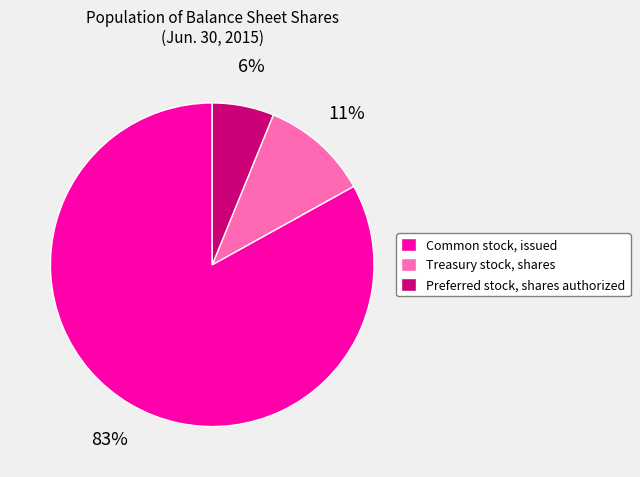

The Preferred stock, shares authorized slice represents 6% of the pie. True or false?

True